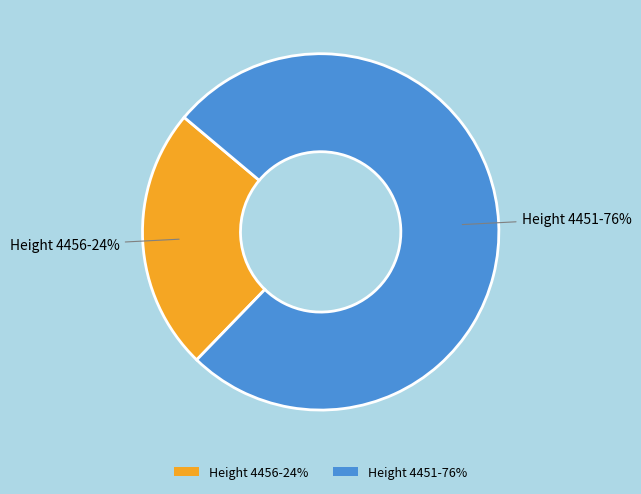

What is the largest slice in the pie chart?

Height 4451-76%